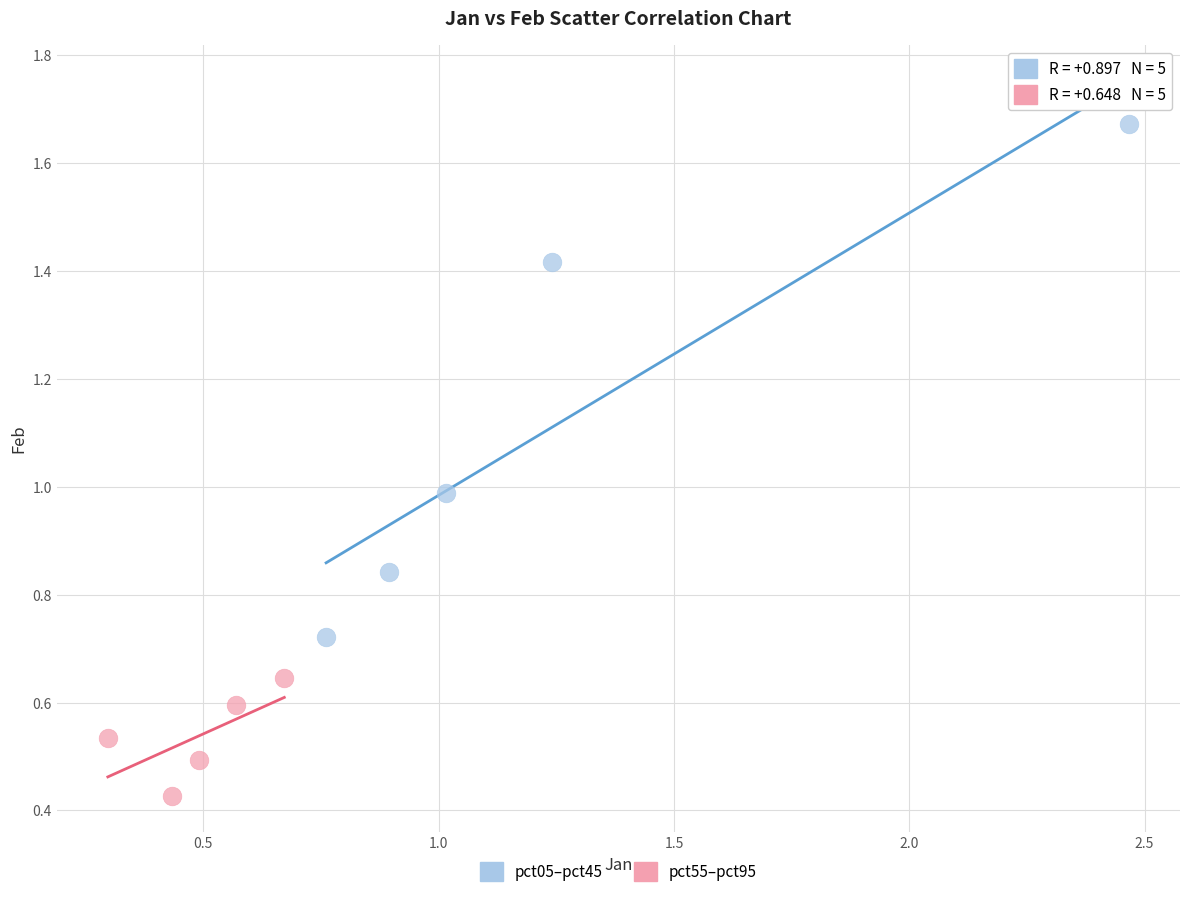

Which series contains the lowest Y value?

pct55–pct95